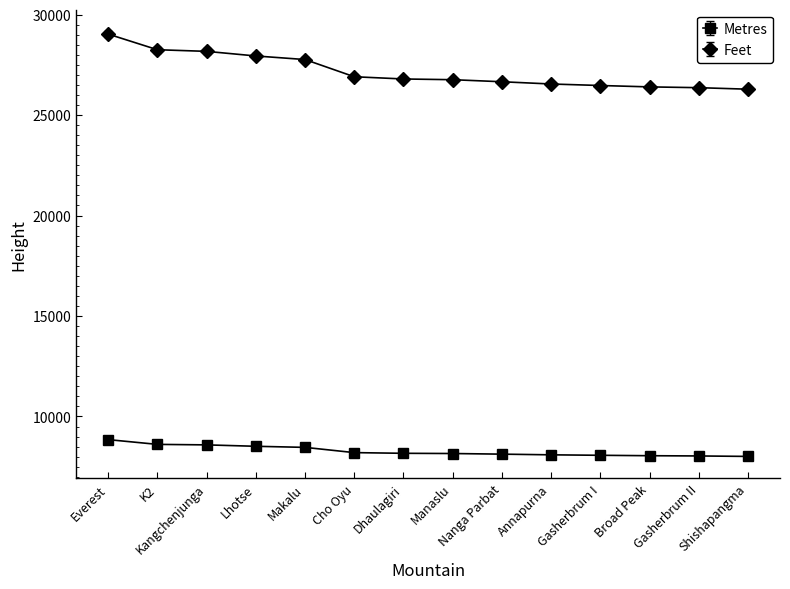

True or false: Metres and Feet cross at least once.

False